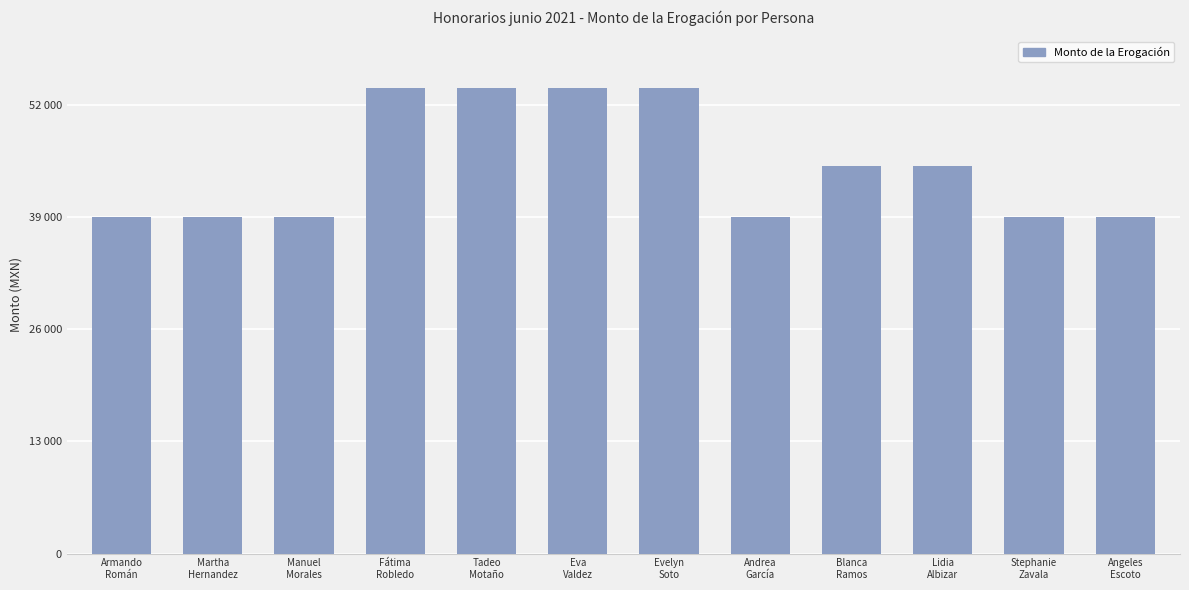

What is the ratio of the value at Evelyn
Soto to the value at Blanca
Ramos?

1.2